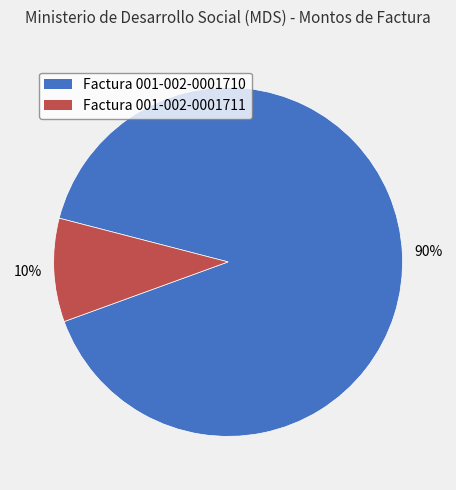

Rank the categories by value from highest to lowest.

Factura 001-002-0001710, Factura 001-002-0001711